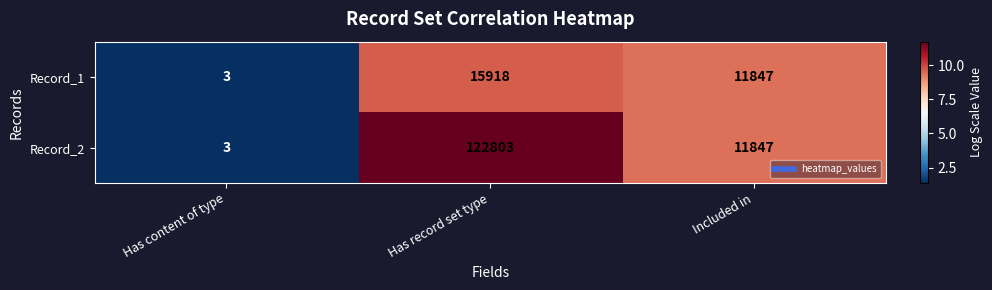

At Has record set type, list the series in order from smallest to largest.

Record_1, Record_2